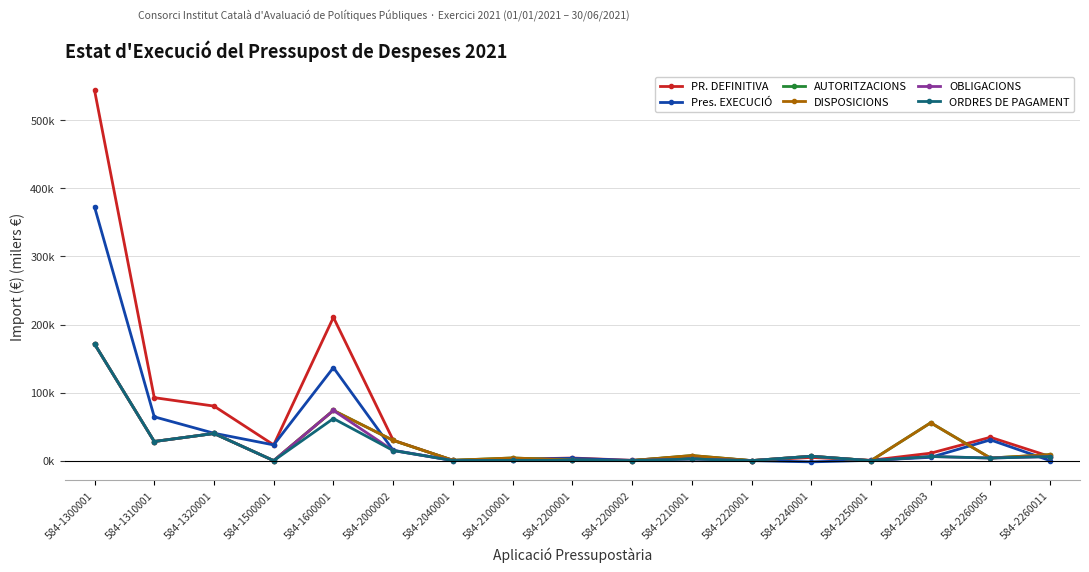

Does the chart have visible grid lines?

Yes